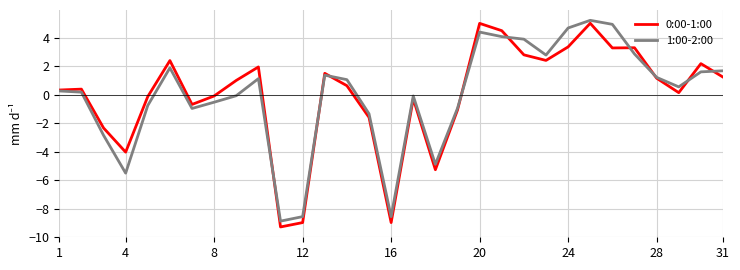

What is the minimum value shown in the chart?

-9.3